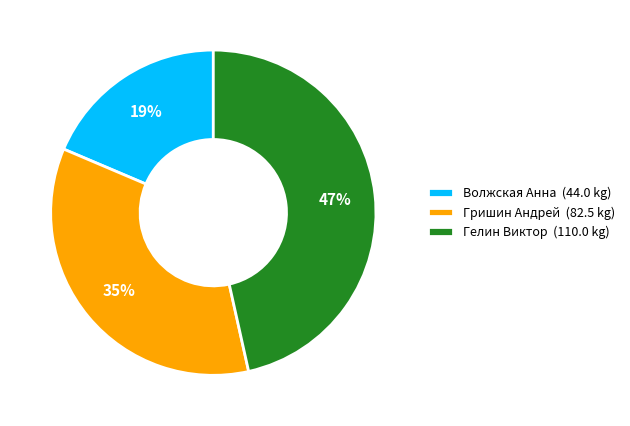

The Гришин Андрей slice represents 35% of the pie. True or false?

True